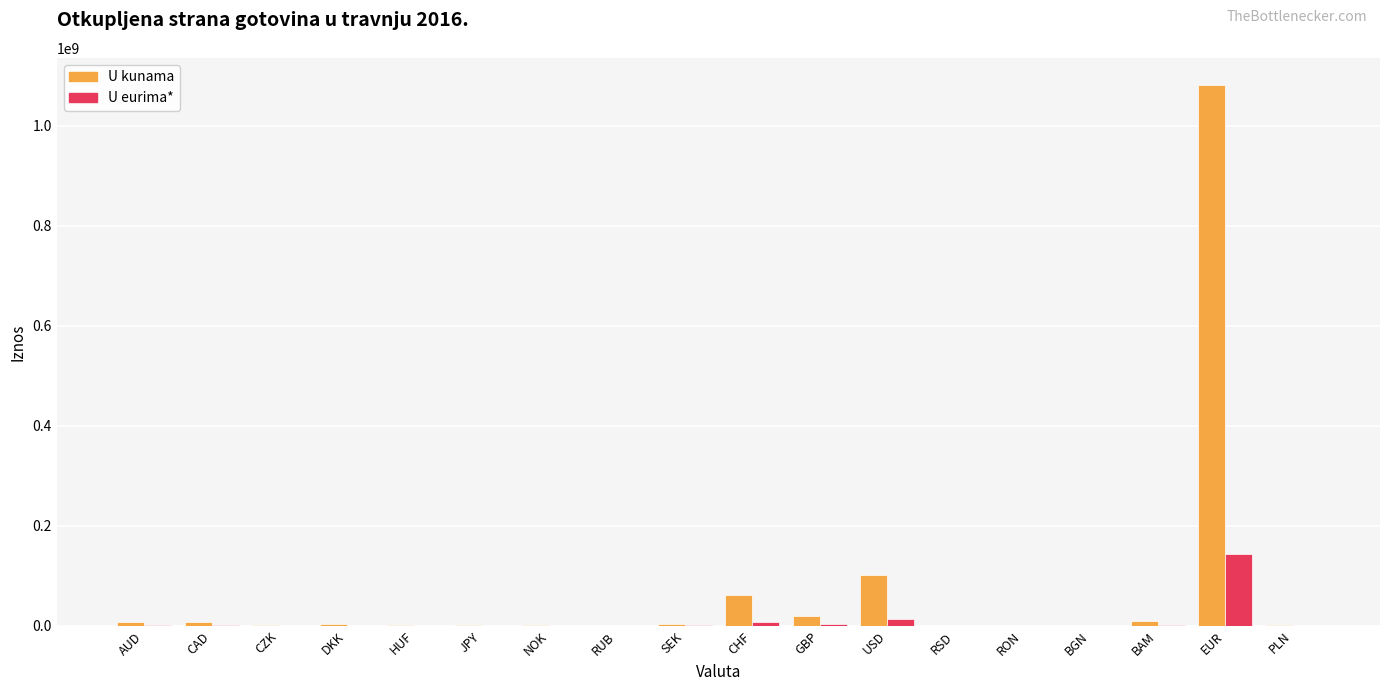

Which series has the largest total across all categories?

U kunama